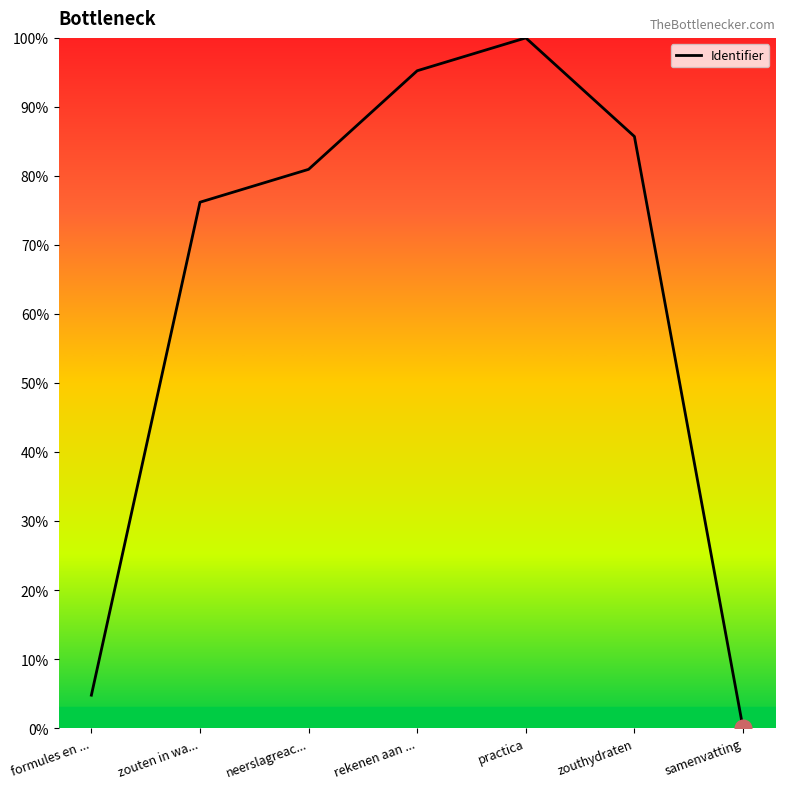

Reading right to left, extract all data points from this chart.

0.0	85.7	100.0	95.2	81.0	76.2	4.8